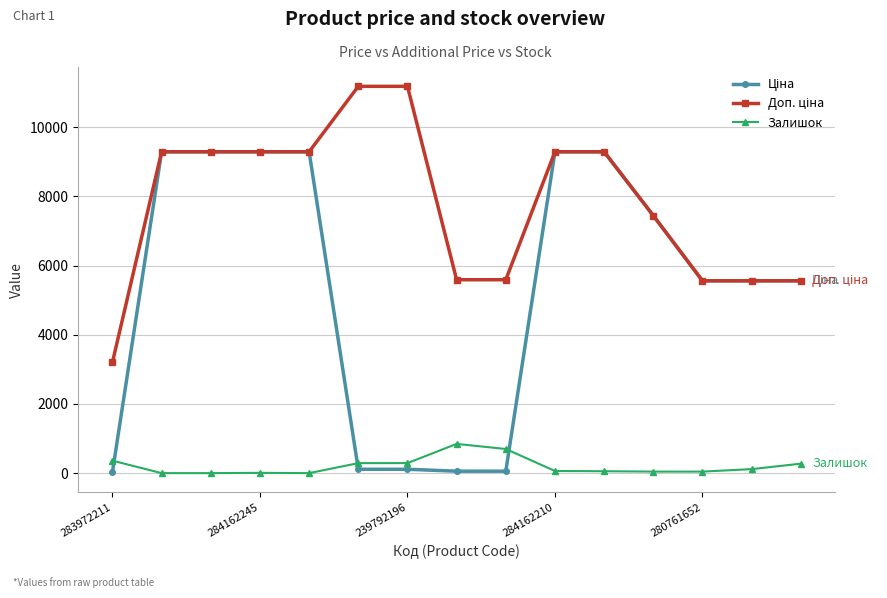

At how many categories does at least one series exceed 5421?

14